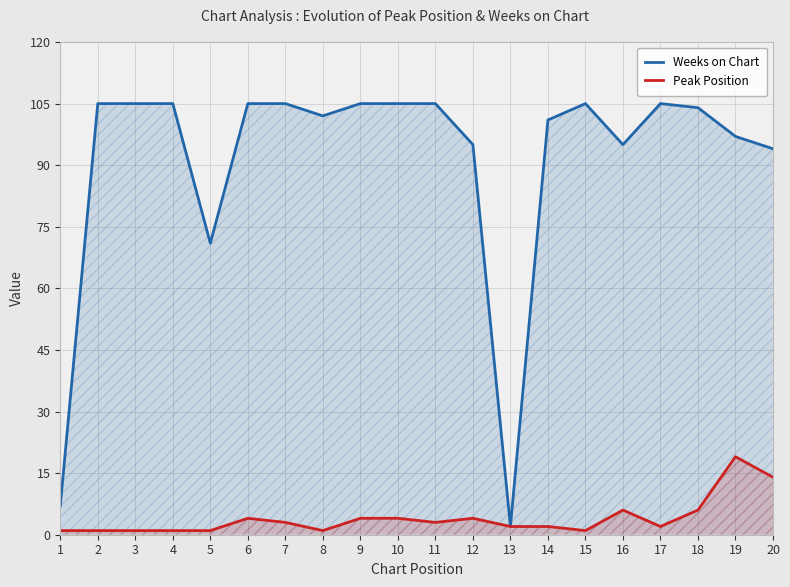

Where is the first local maximum for Weeks on Chart?

15